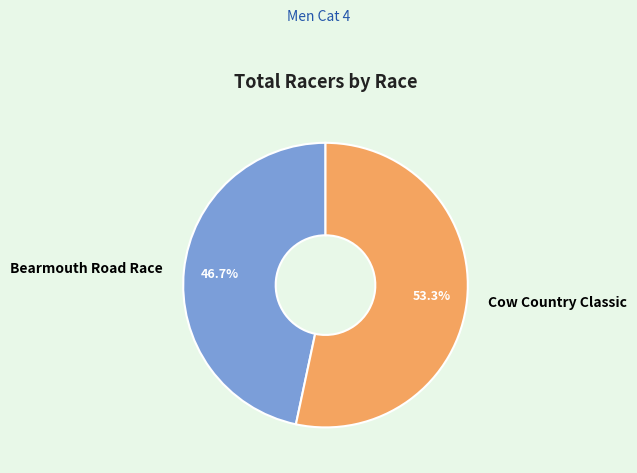

Which category has the smallest portion of the pie?

Bearmouth Road Race